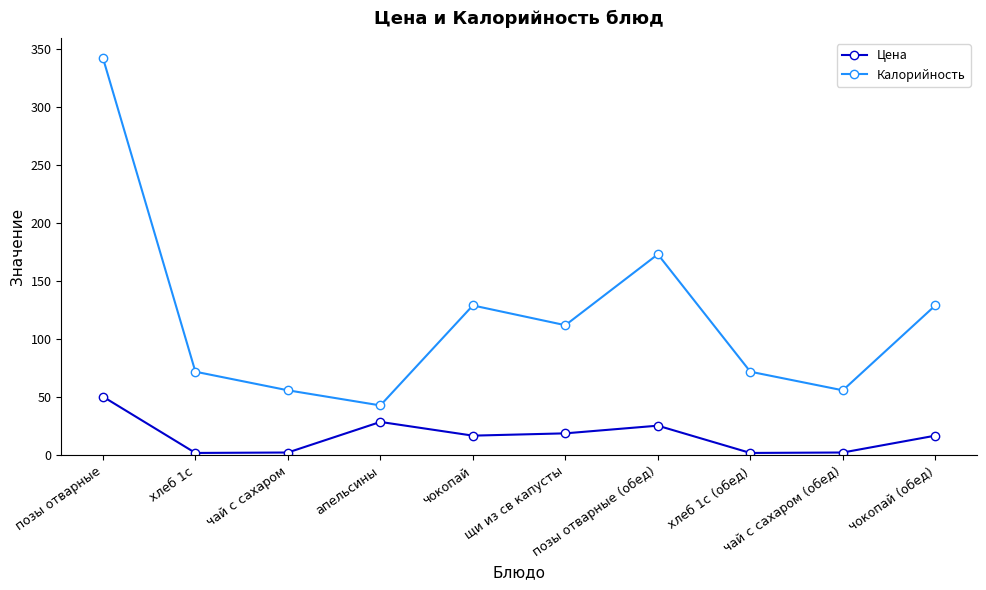

At which category does the chart reach its peak across all series?

позы отварные